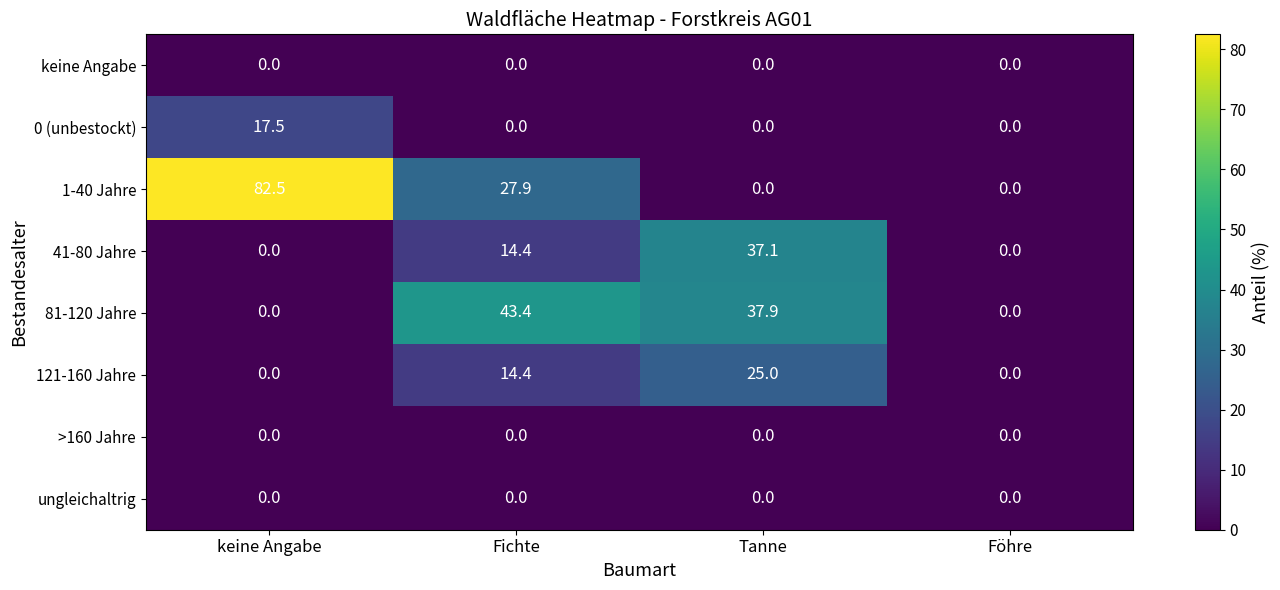

True or false: 41-80 Jahre has a value of 37.1 at Tanne.

True